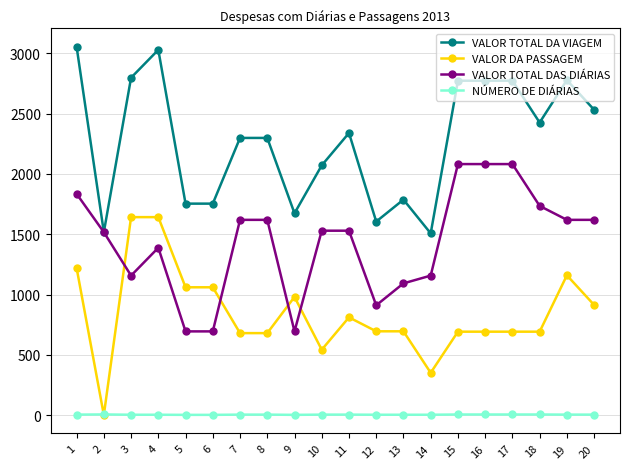

The value of VALOR TOTAL DAS DIÁRIAS at 11 is 784.8. True or false?

False